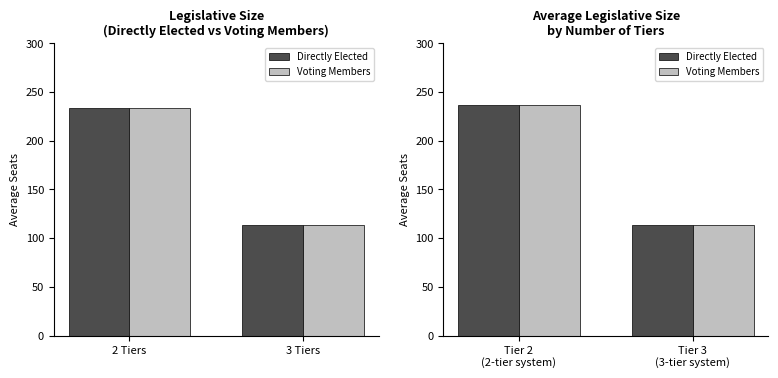

Is it true that Directly Elected equals 314 at Tier 2 (2-tier system)?

False